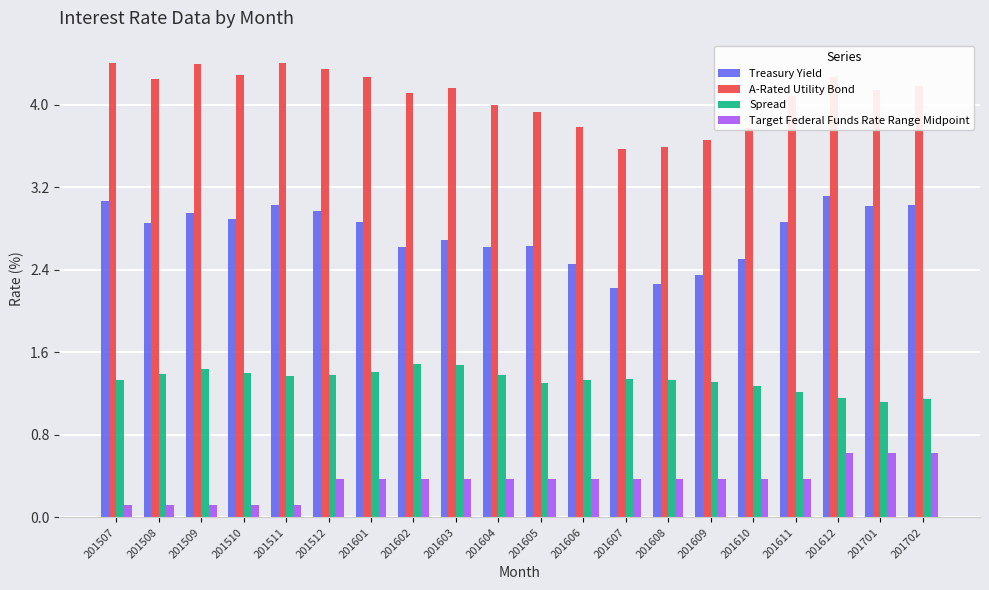

What is the value of the A-Rated Utility Bond bar at the 15th from the left?

3.7